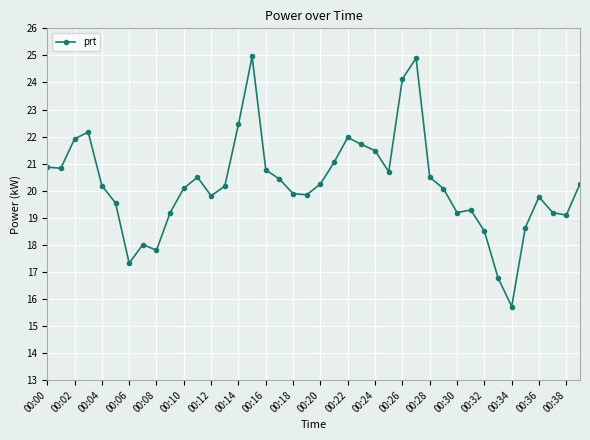

What is the sum of all values?

810.0